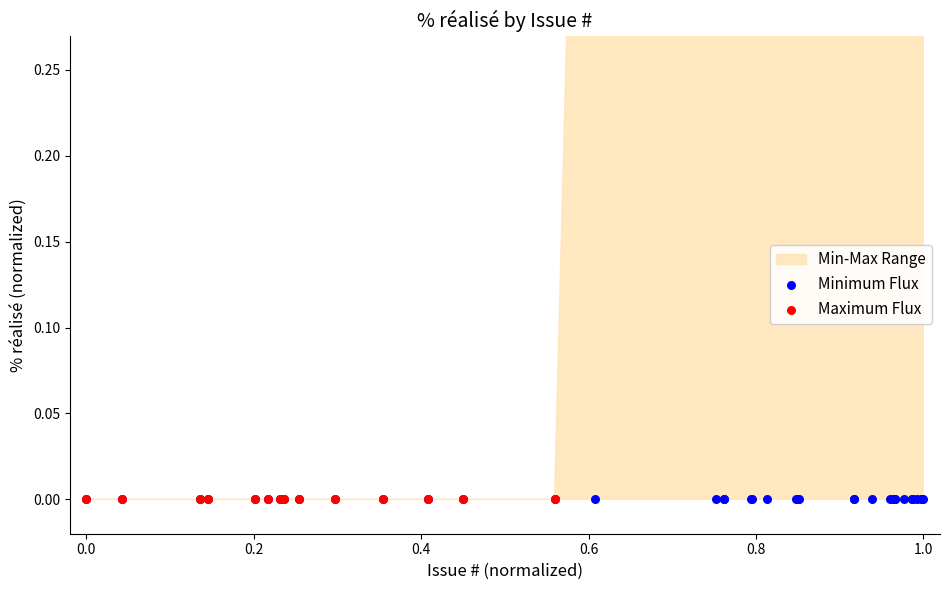

At how many categories does at least one series exceed 0?

25